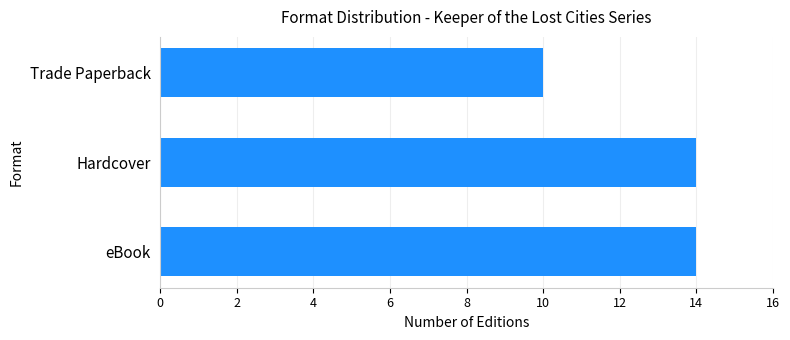

What is the change in value from Hardcover to Trade Paperback?

-4